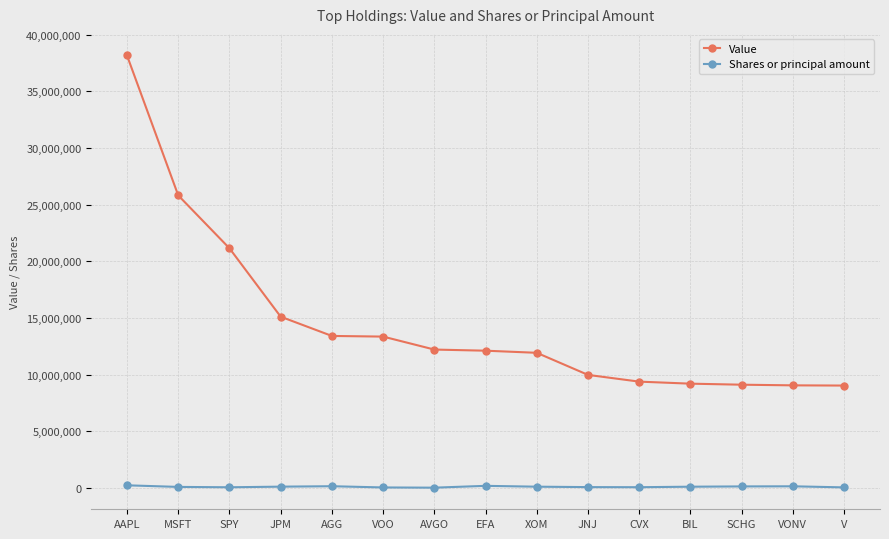

True or false: Value has a value of 9196854 at BIL.

True